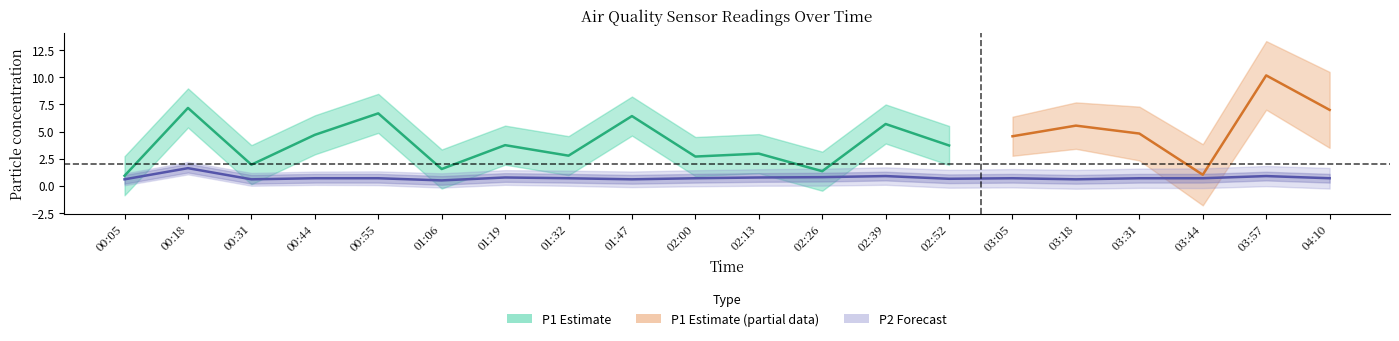

Rank the categories by value from lowest to highest.

01:06, 00:05, 00:31, 01:47, 03:18, 02:52, 00:44, 00:55, 01:32, 02:00, 03:05, 03:31, 03:44, 04:10, 01:19, 02:13, 02:26, 02:39, 03:57, 00:18